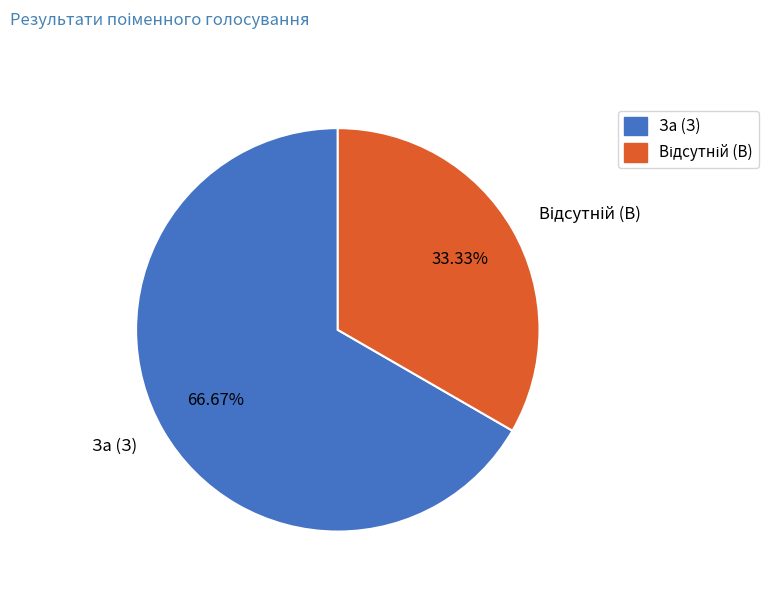

Which slice is the largest?

За (З)